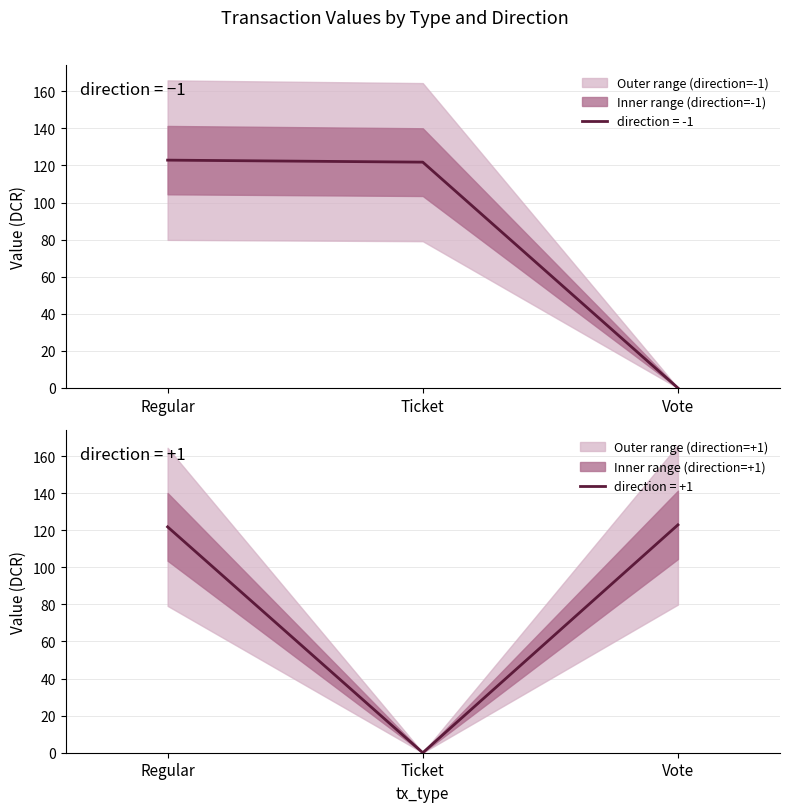

Where is the data nearest to the value 61?

Regular